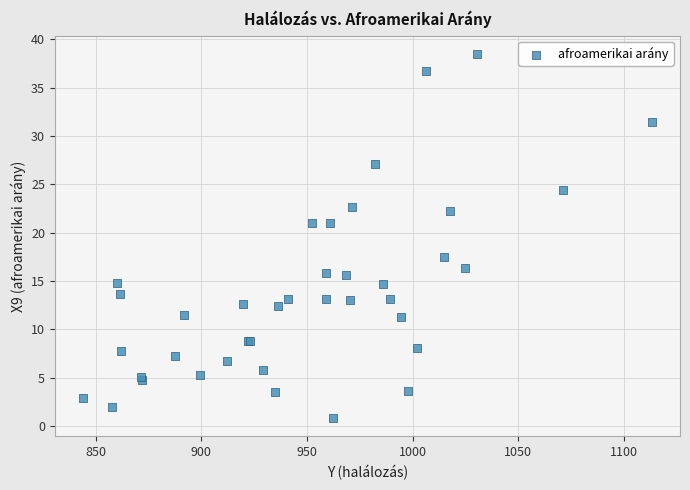

What Y value in the scatter plot is closest to 19?

17.5